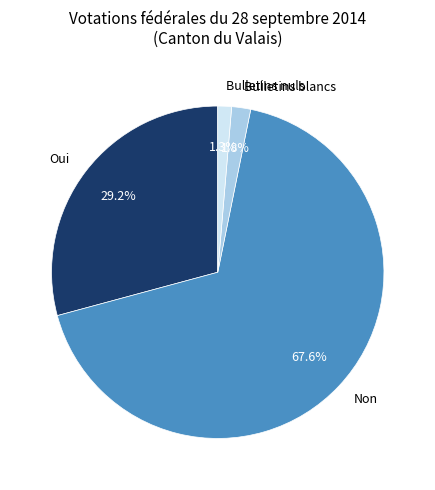

To the nearest percent, what is the difference between the largest and smallest slice percentages?

66%